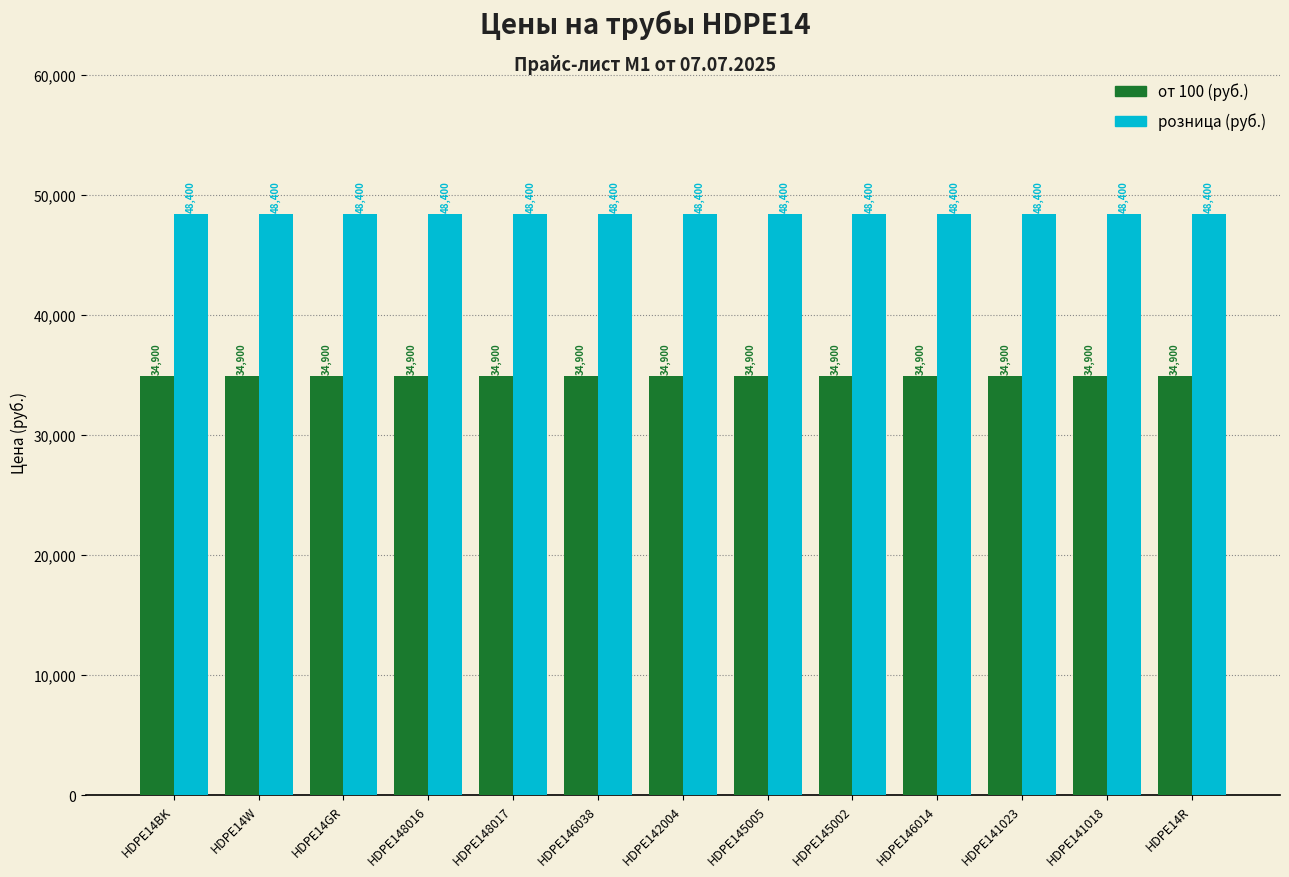

What is the smallest value displayed?

34900